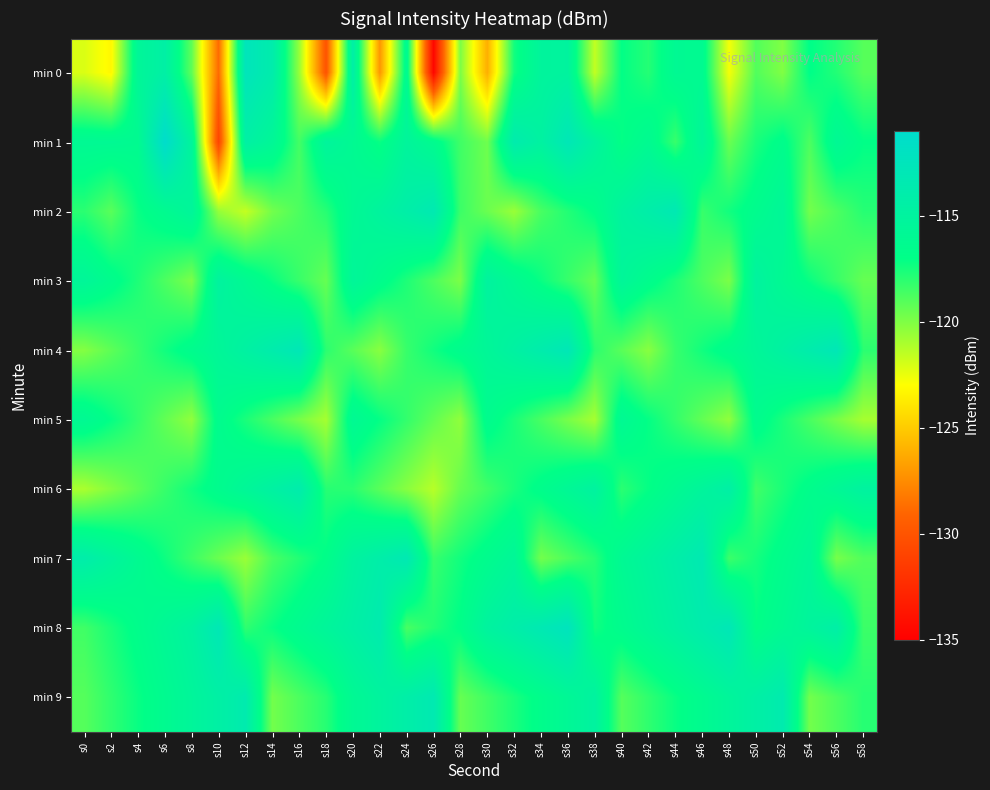

At how many categories does at least one series exceed -120?

30